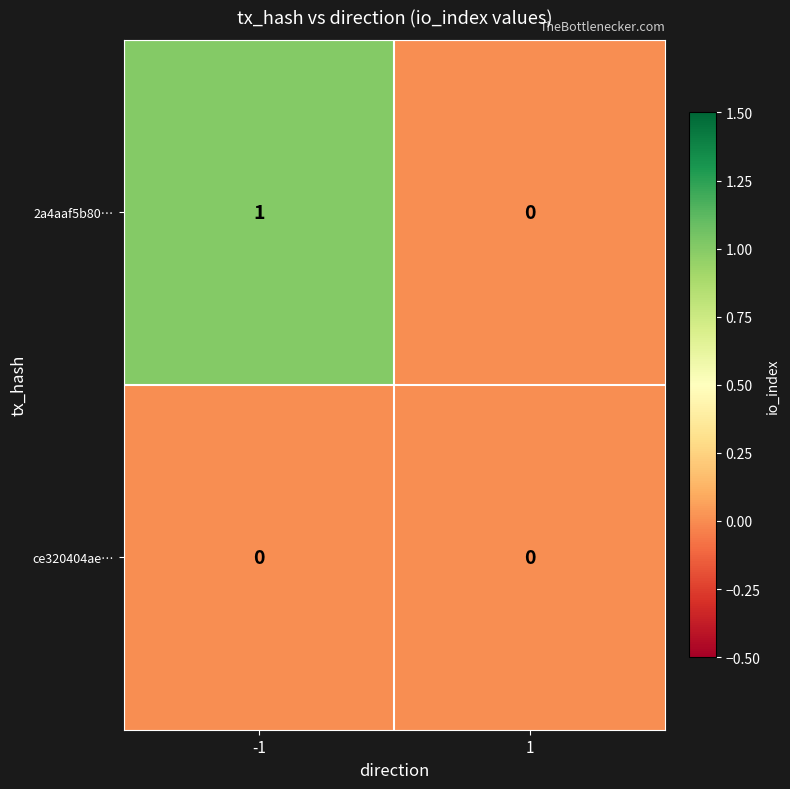

Rank the series by their average value, from highest to lowest.

2a4aaf5b80…, ce320404ae…